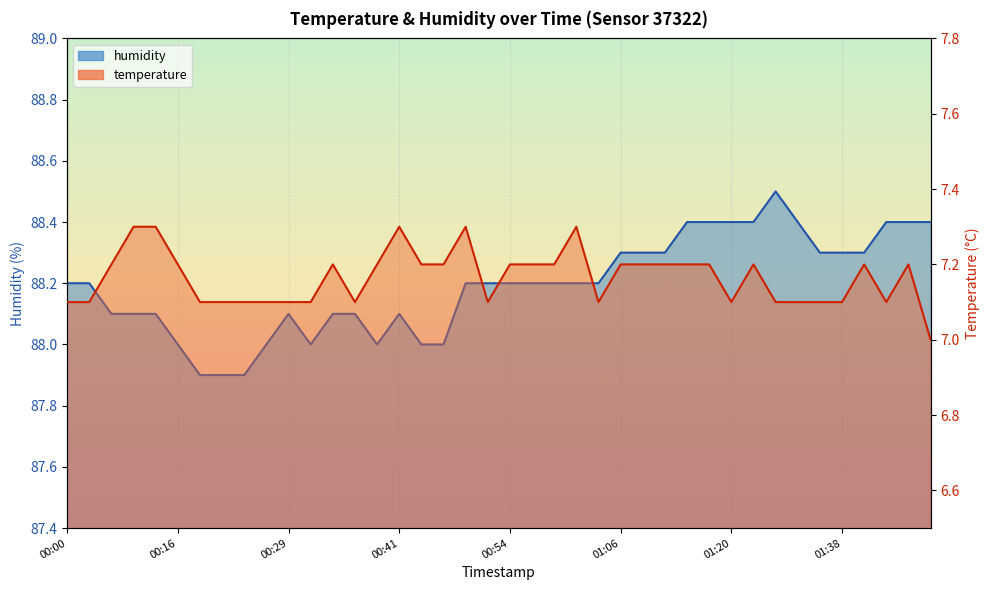

List the labels in order of humidity value, smallest first.

00:19, 00:21, 00:24, 00:16, 00:27, 00:32, 00:39, 00:44, 00:46, 00:08, 00:11, 00:13, 00:29, 00:34, 00:36, 00:41, 00:00, 00:05, 00:49, 00:51, 00:54, 00:56, 00:59, 01:01, 01:04, 01:06, 01:09, 01:12, 01:35, 01:38, 01:41, 01:15, 01:17, 01:20, 01:23, 01:32, 01:43, 01:46, 01:49, 01:26